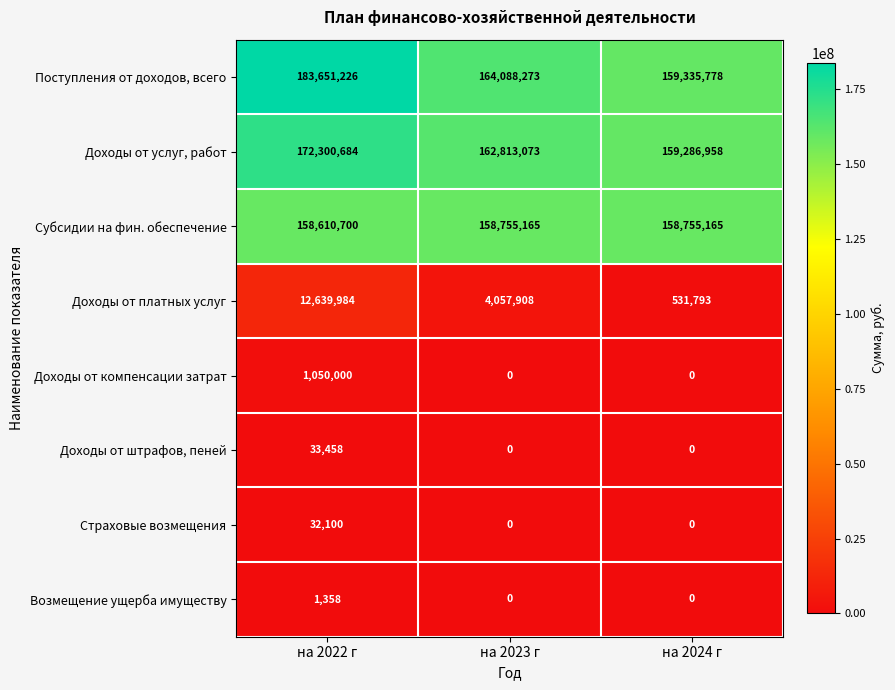

What is the total value across all series at на 2024 г?

477909694